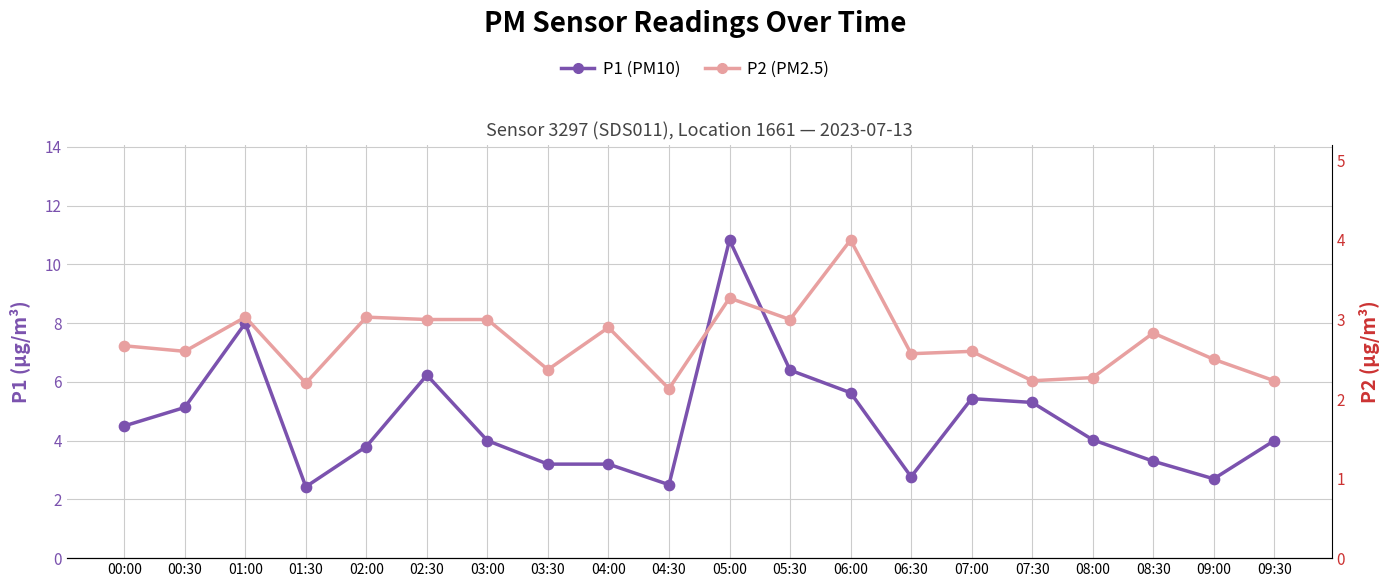

Which series reaches the maximum Y coordinate?

P1 (PM10)